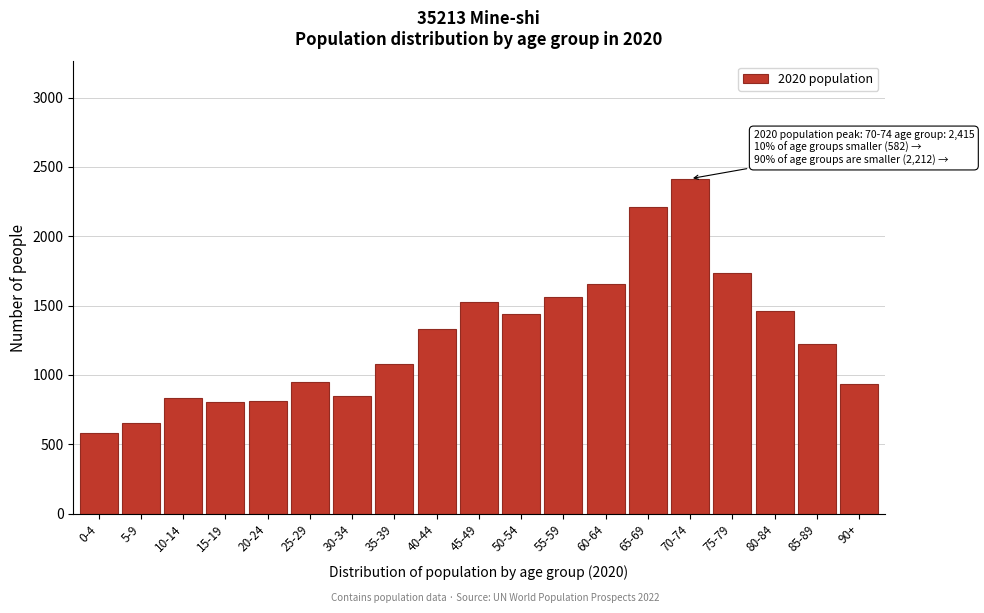

What is the change in value from 70-74 to 90+?

-1479